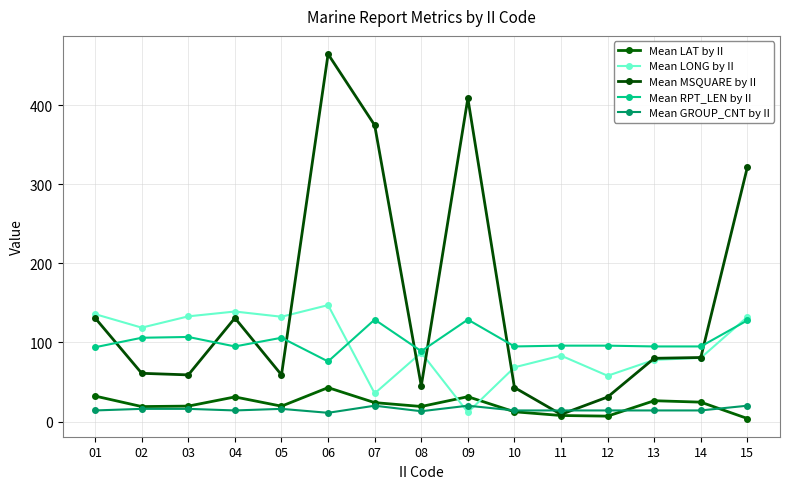

How many lines are shown in the chart?

5